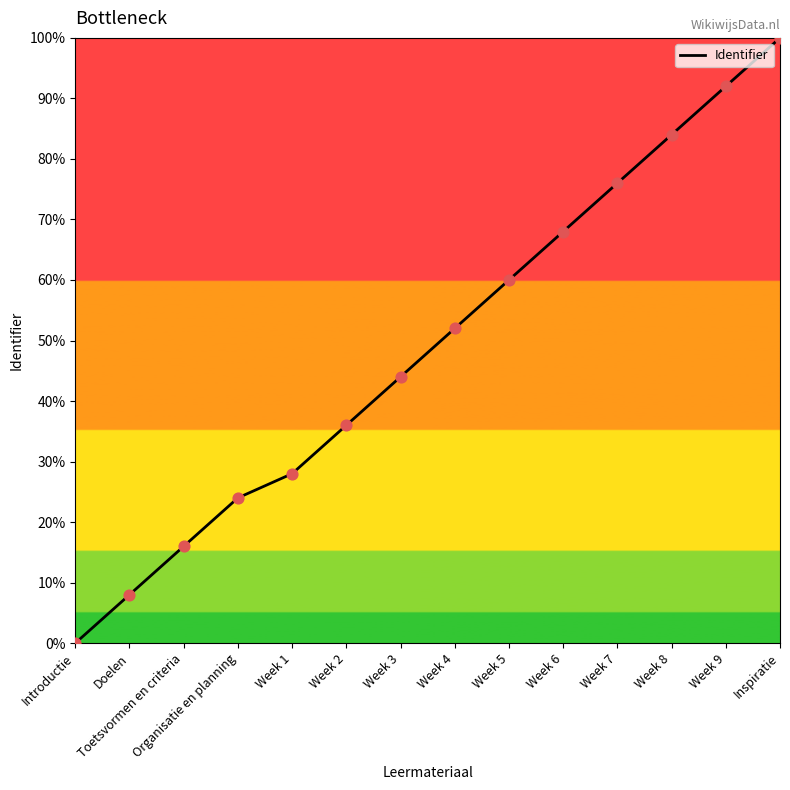

What is the change in value from Week 1 to Week 7?

+48.0